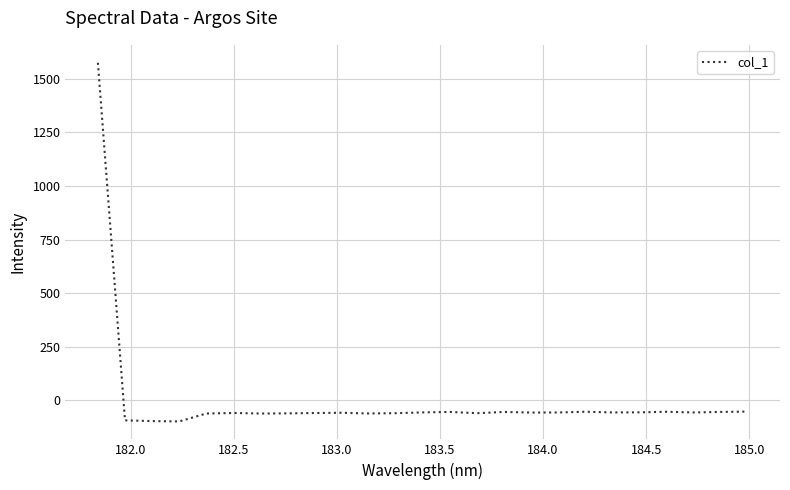

What is the minimum value shown in the chart?

-97.9